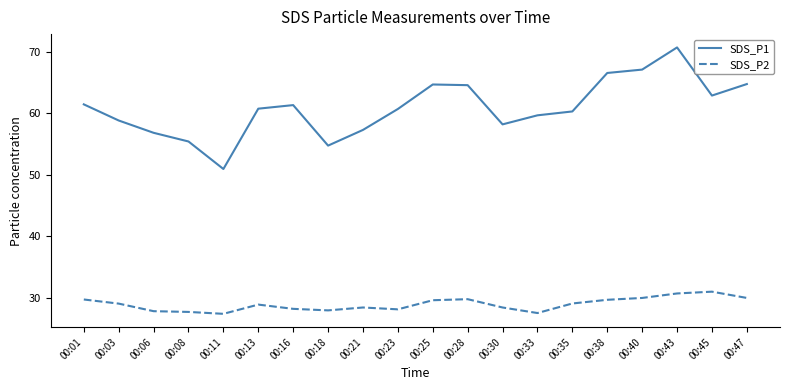

What is the difference between the highest and lowest values at 00:43?

40.0